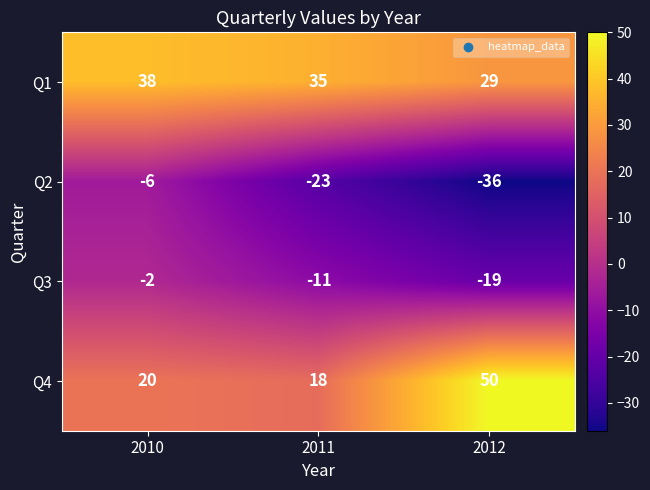

How many Q2 values are between -36 and -6?

3